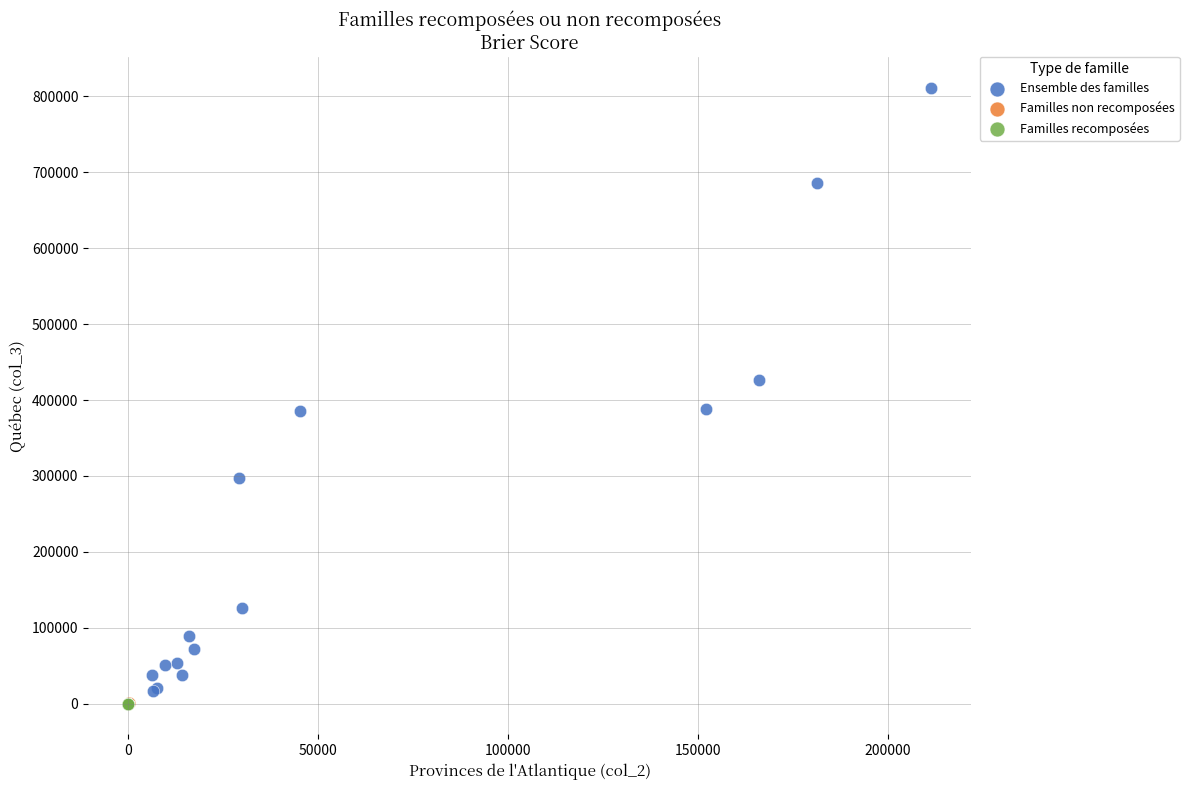

Which series has the largest Y range (max minus min)?

Ensemble des familles